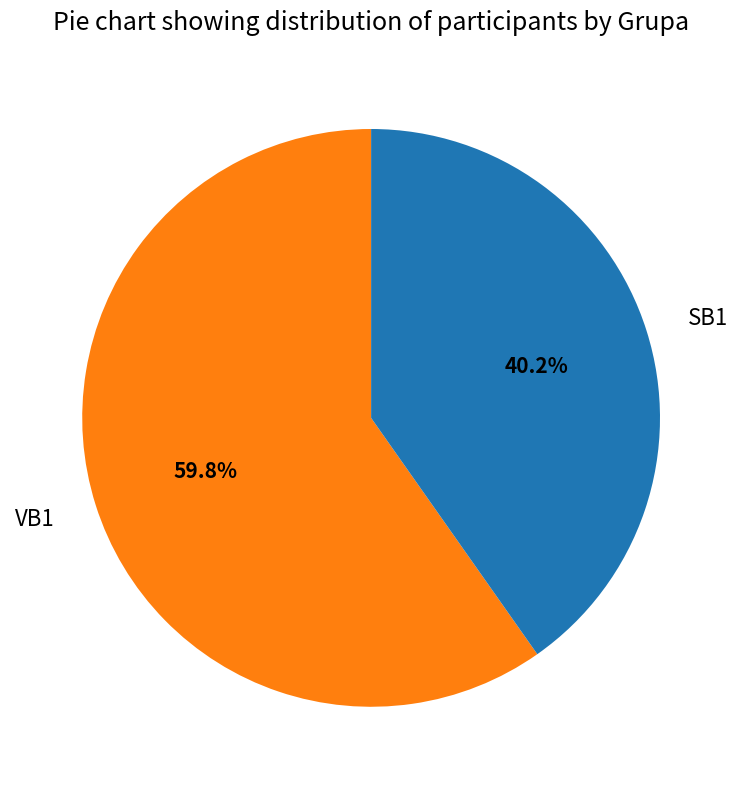

Does SB1 represent more than half of the total?

No